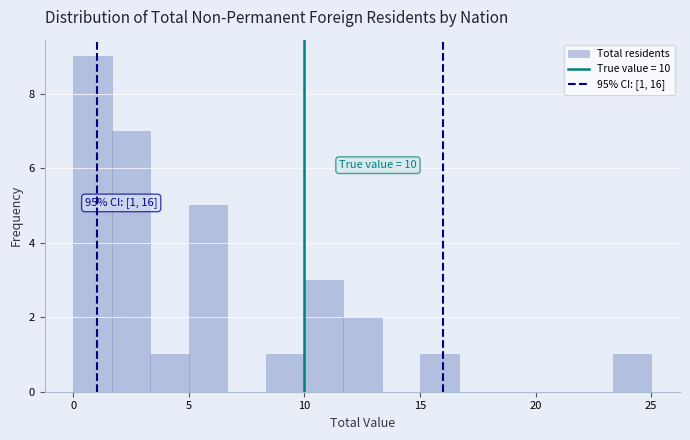

Around what value on the x-axis is the tallest bar? Give the approximate position of its centre, as read against the axis.

1.0